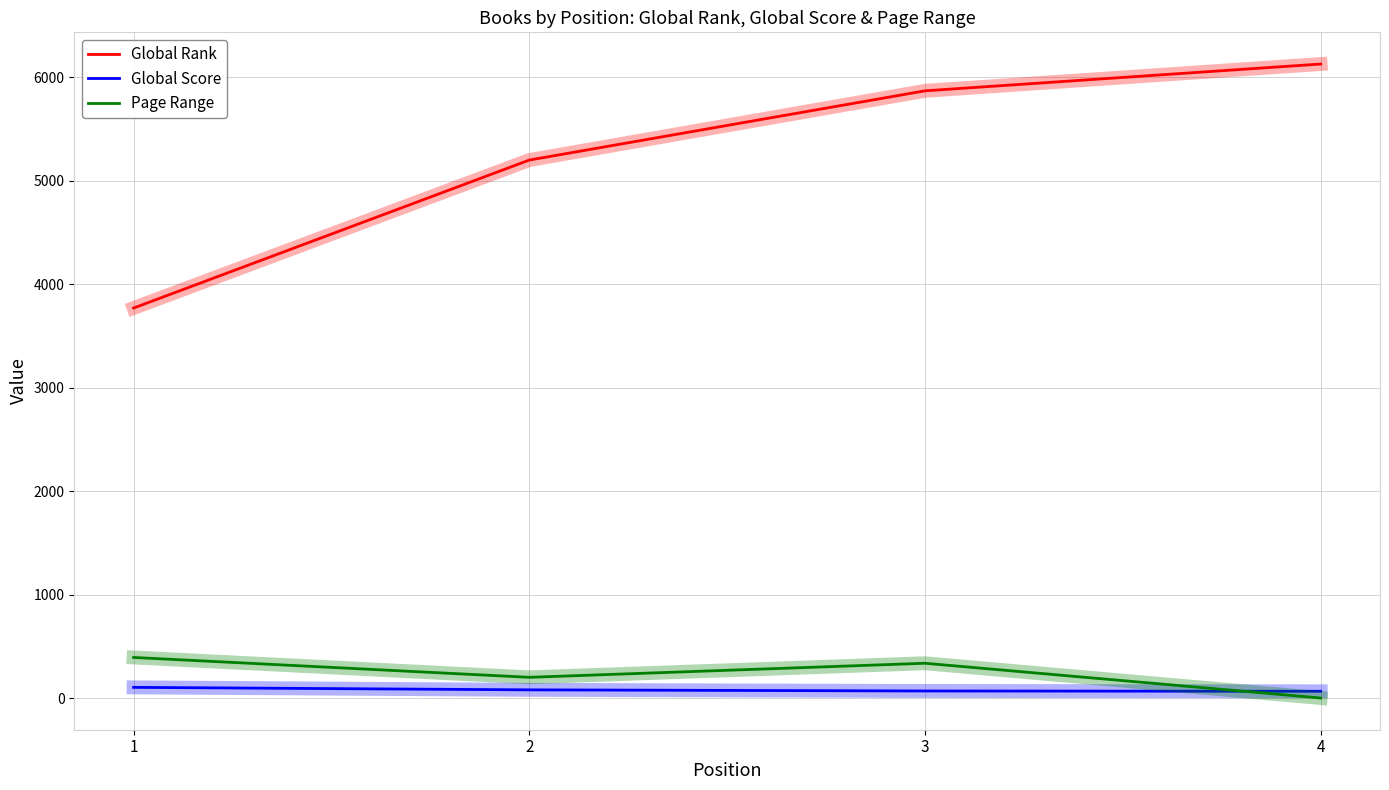

What is the total value across all series at 2?

5478